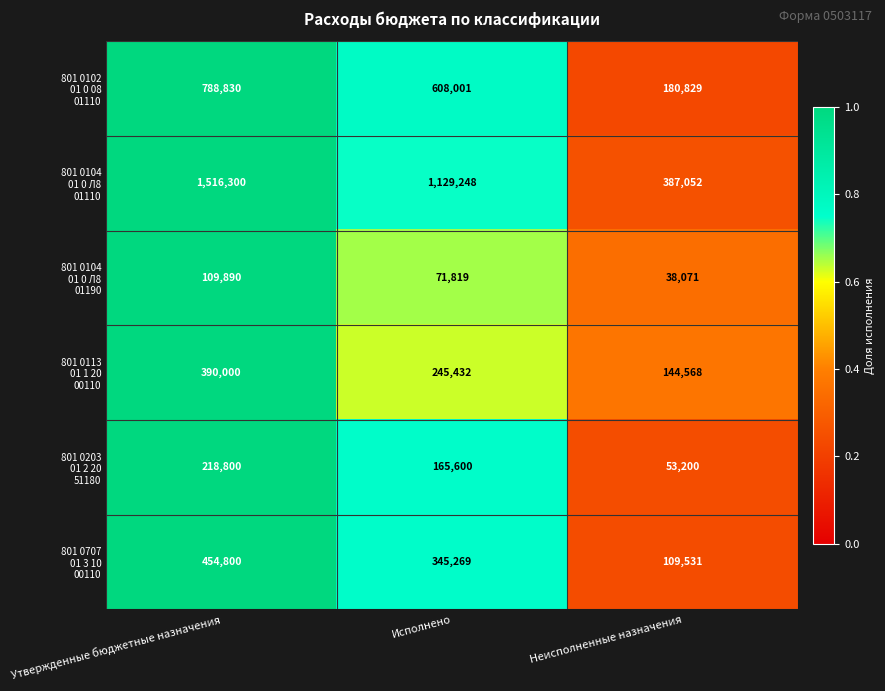

What is the total value across all series at Исполнено?

2565369